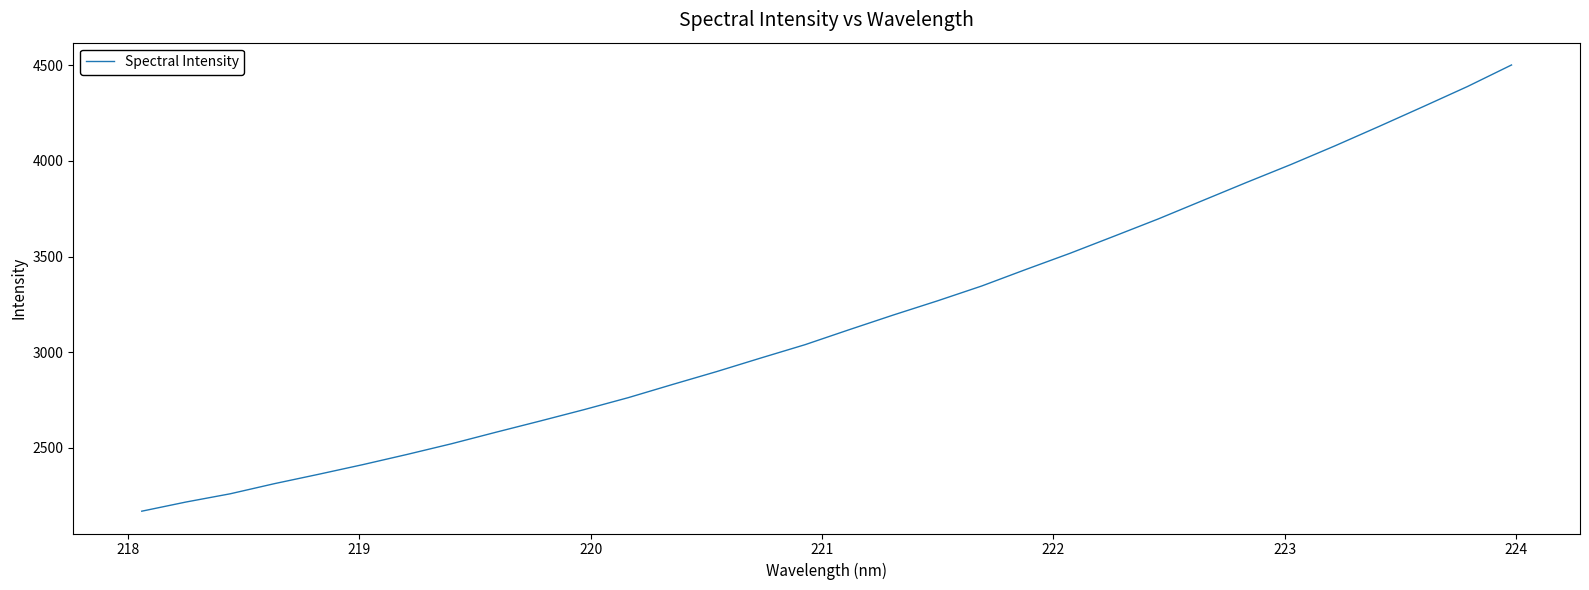

True or false: there are more than 1 points higher than both neighbors.

False